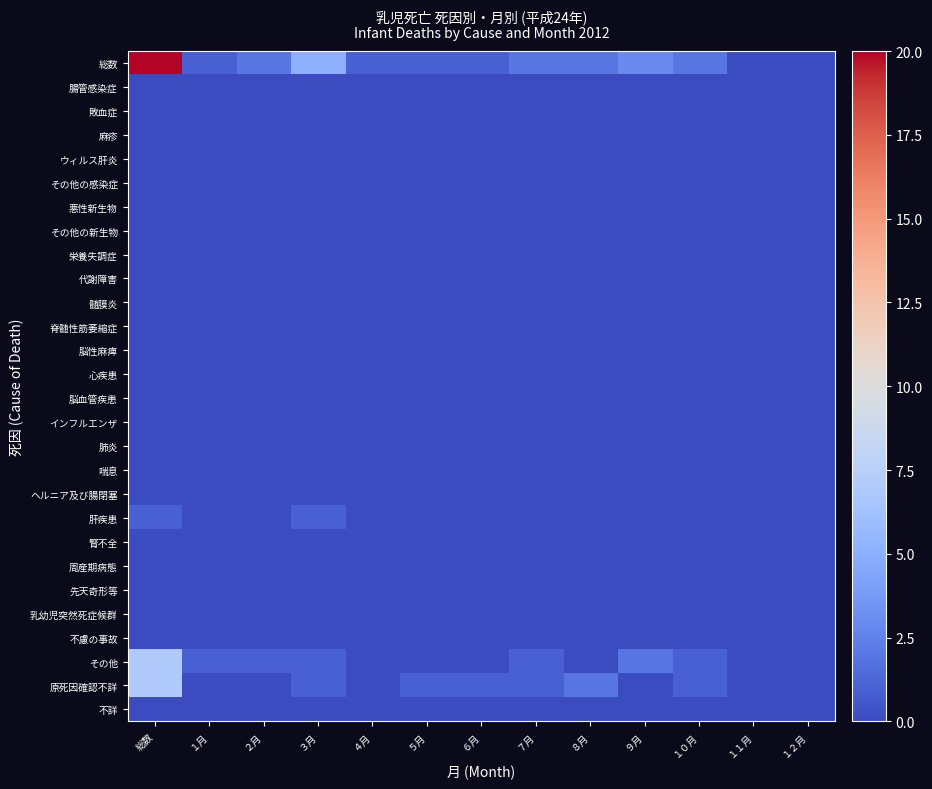

At which category is the sum across all series the highest?

総数